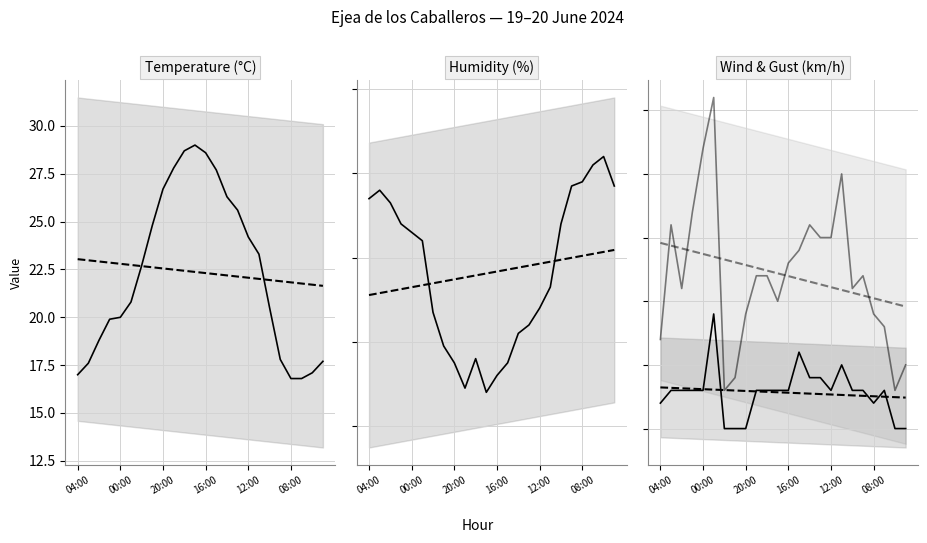

How many values in the Wind speed (km/h) series are below 3?

7